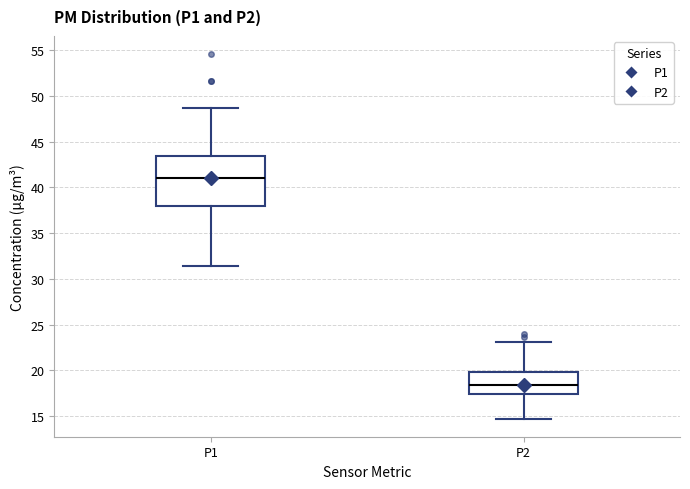

Which box's median line is the lowest?

P2